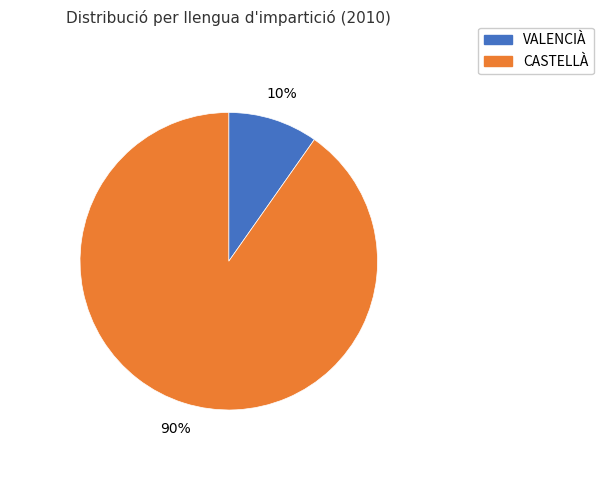

Is there a majority slice in this chart?

Yes